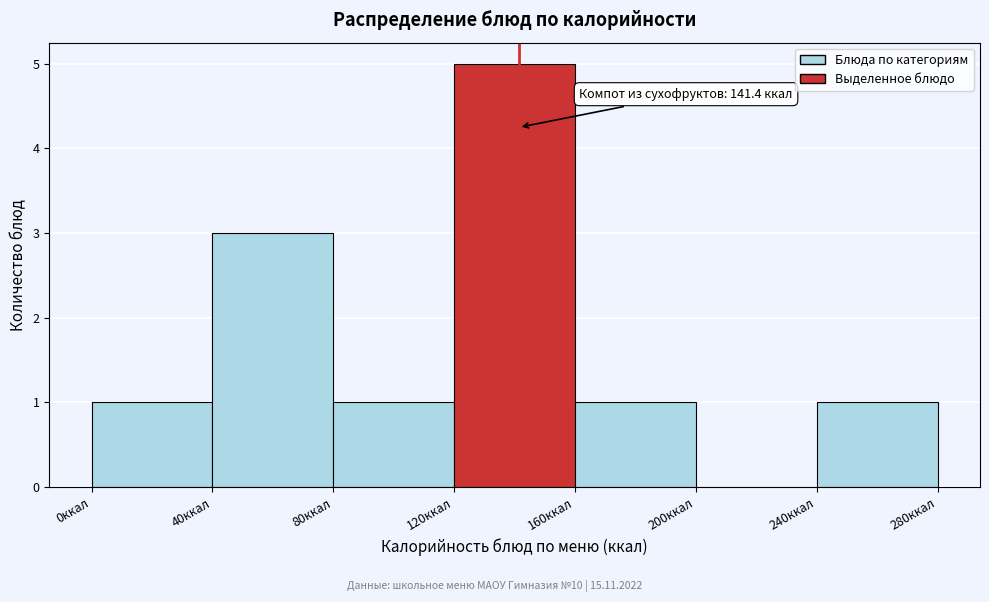

Which range on the x-axis has the tallest bar?

120 to 160